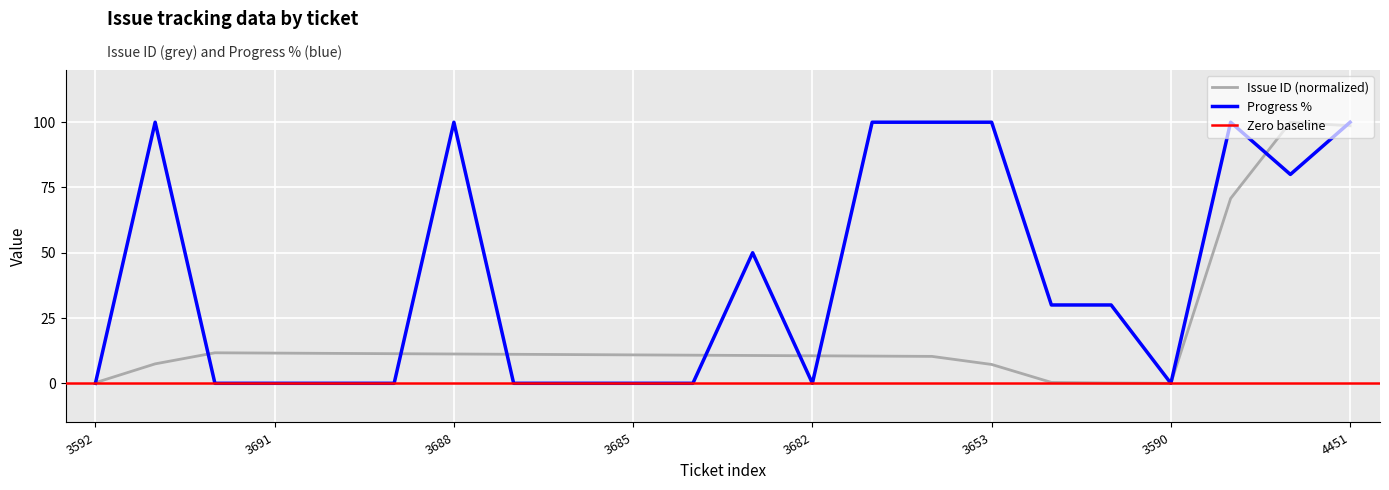

Which has a higher value, 4208 or 3683?

4208